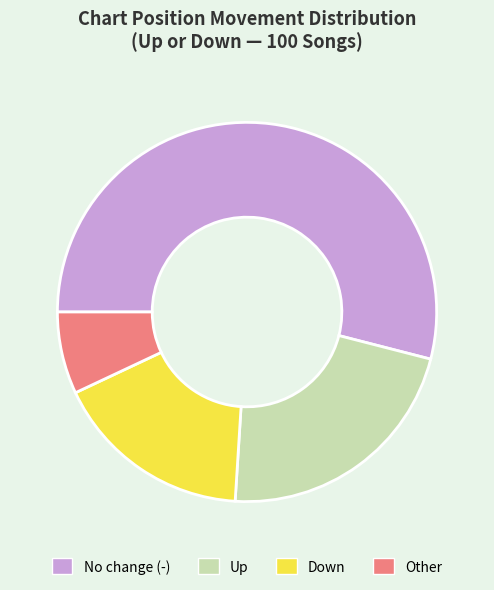

Does No change (-) account for over 50% of the chart?

Yes